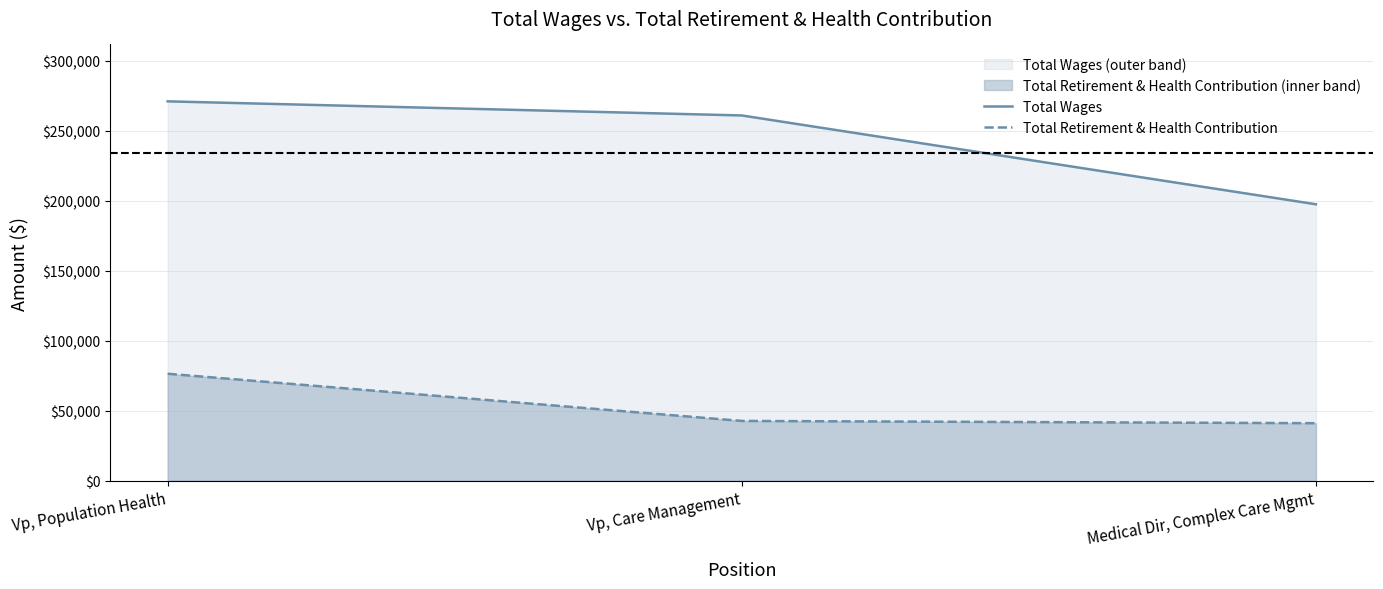

Which series has the largest total across all categories?

Total Wages